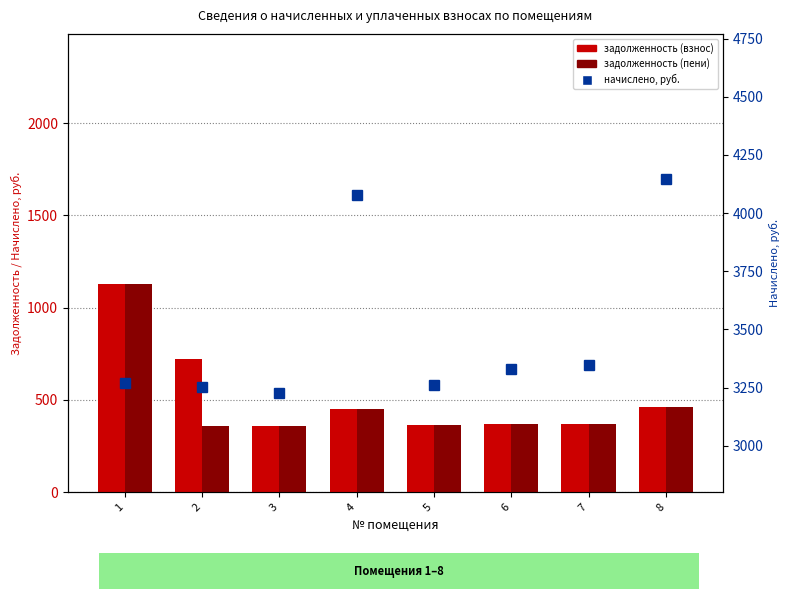

Where does the задолженность (взнос) series first go above 453?

1